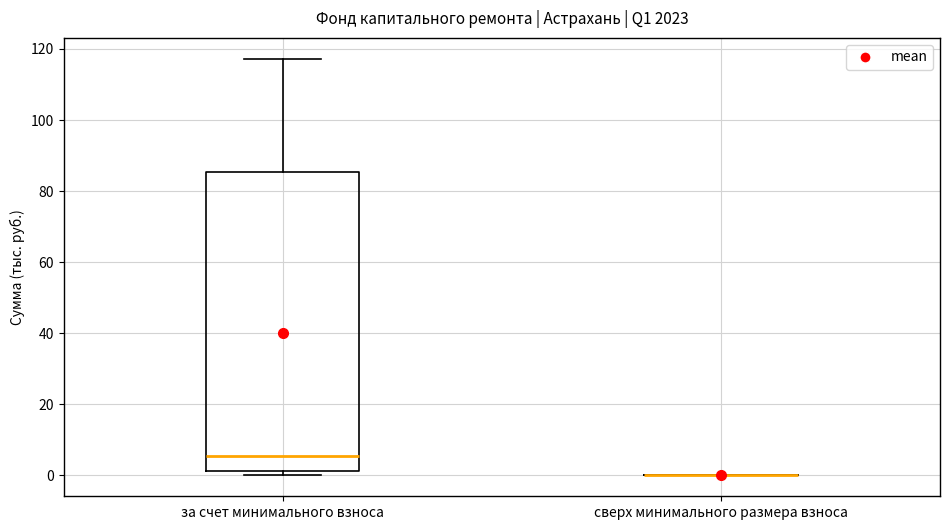

Comparing the boxes themselves (not the whiskers), which one is the tallest?

за счет минимального взноса